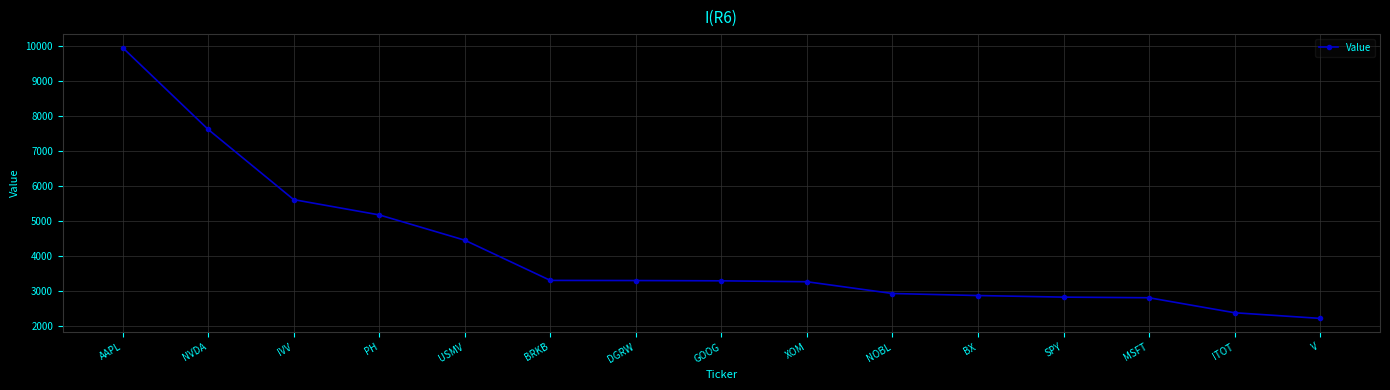

Is it true that the value at USMV is 2522?

False